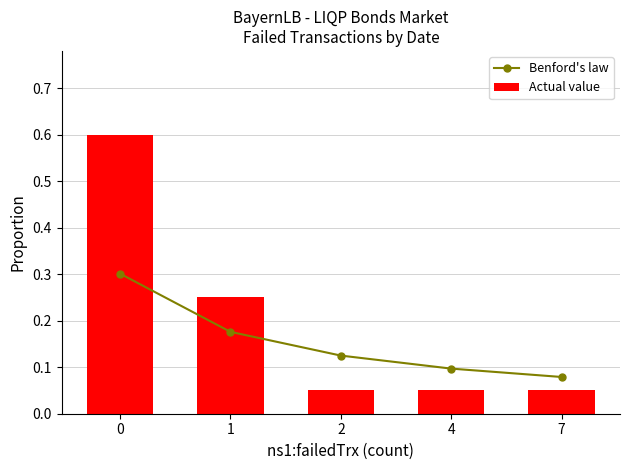

The Actual value series shows 0.0 at 2. True or false?

False